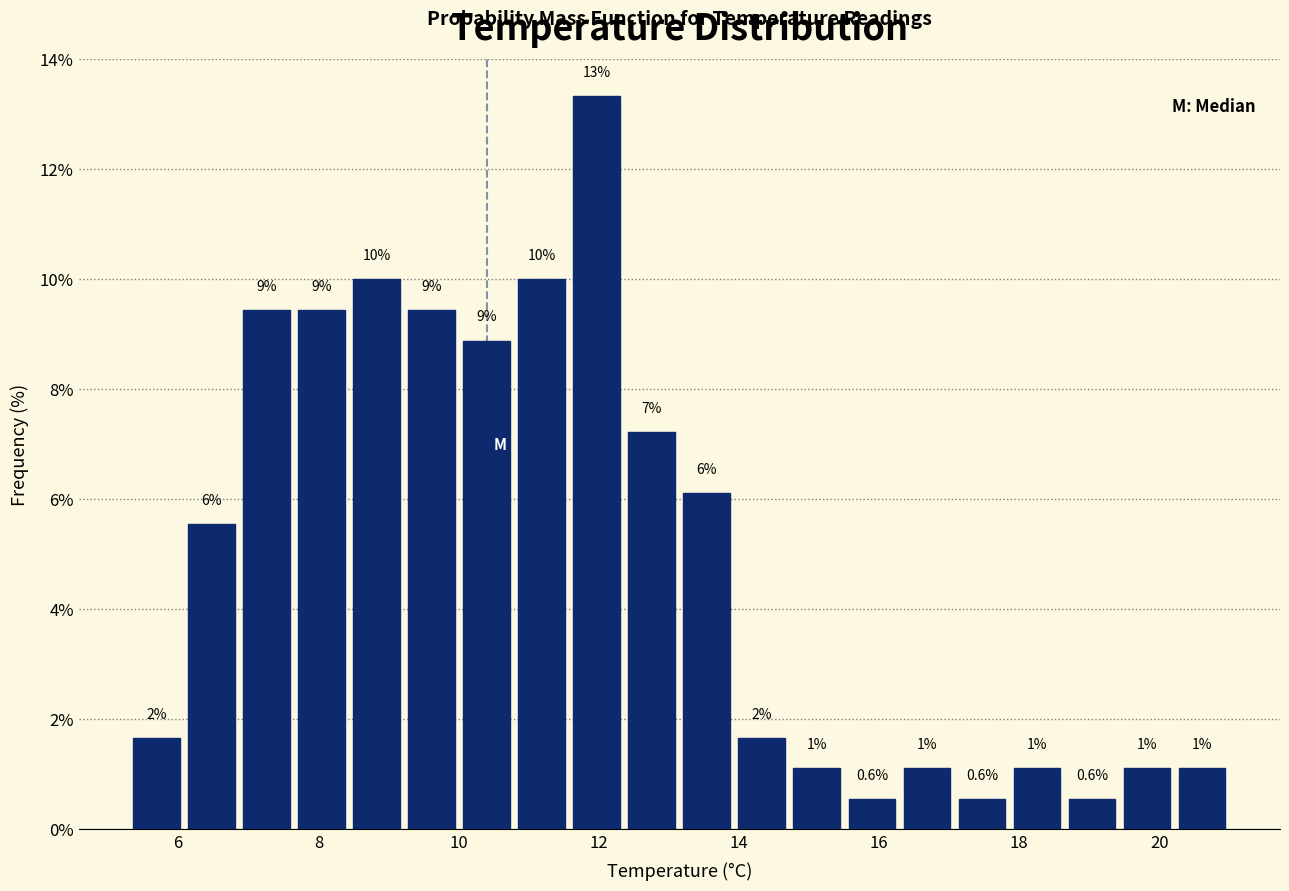

Around what value on the x-axis is the tallest bar? Give the approximate position of its centre, as read against the axis.

12.0